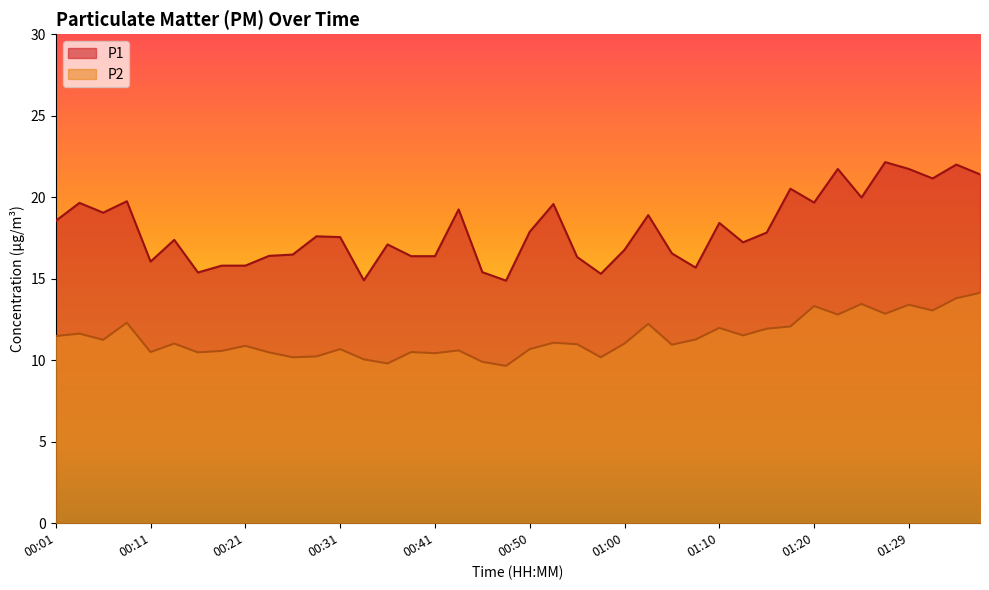

True or false: P1 has more than 0 interior local peaks.

True